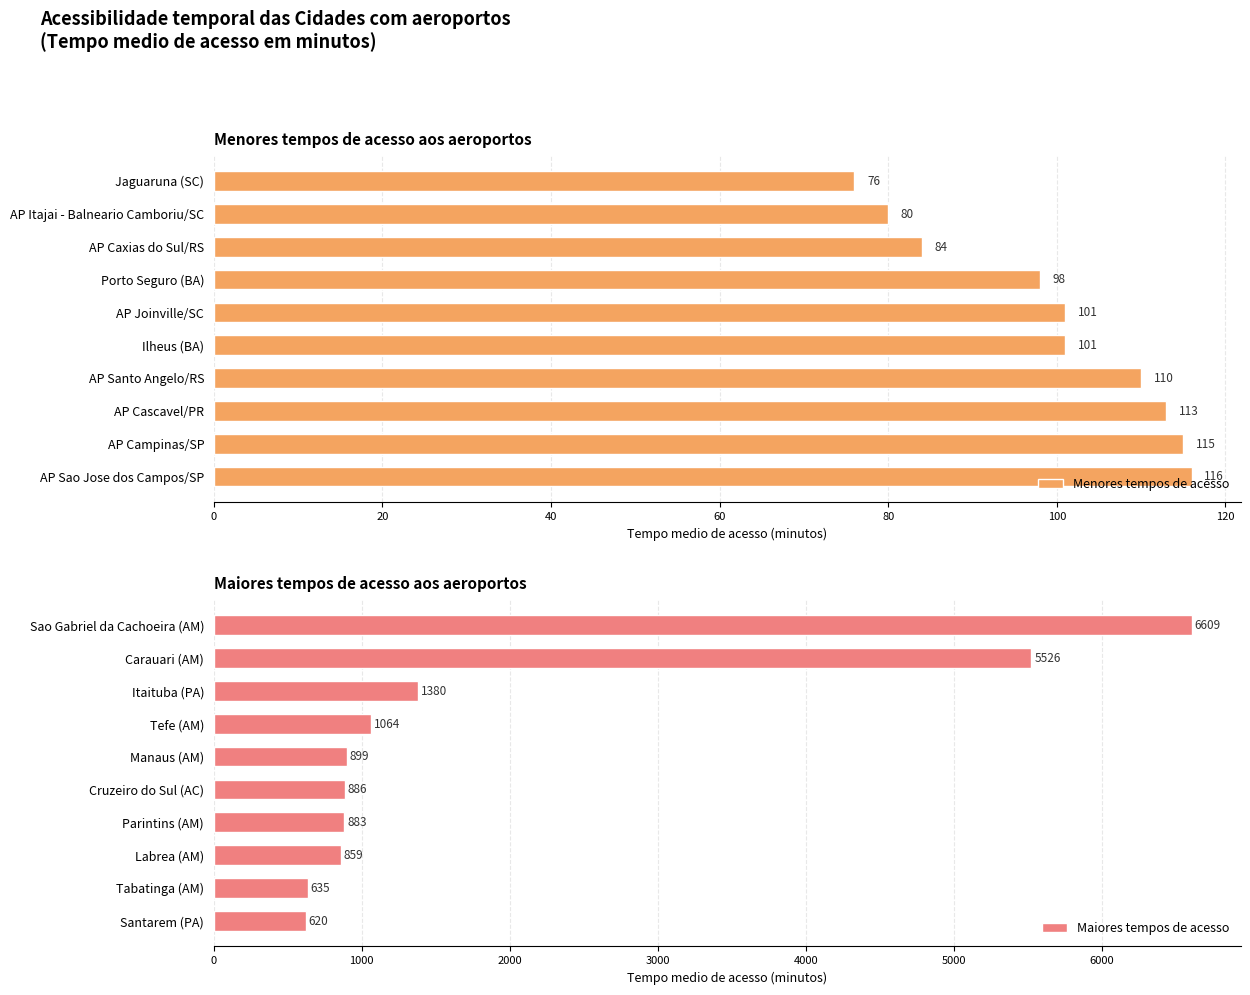

Reading left to right, transcribe all the data shown in this chart.

Menores tempos de acesso: 76	80	84	98	101	101	110	113	115	116
Maiores tempos de acesso: 6609	5526	1380	1064	899	886	883	859	635	620